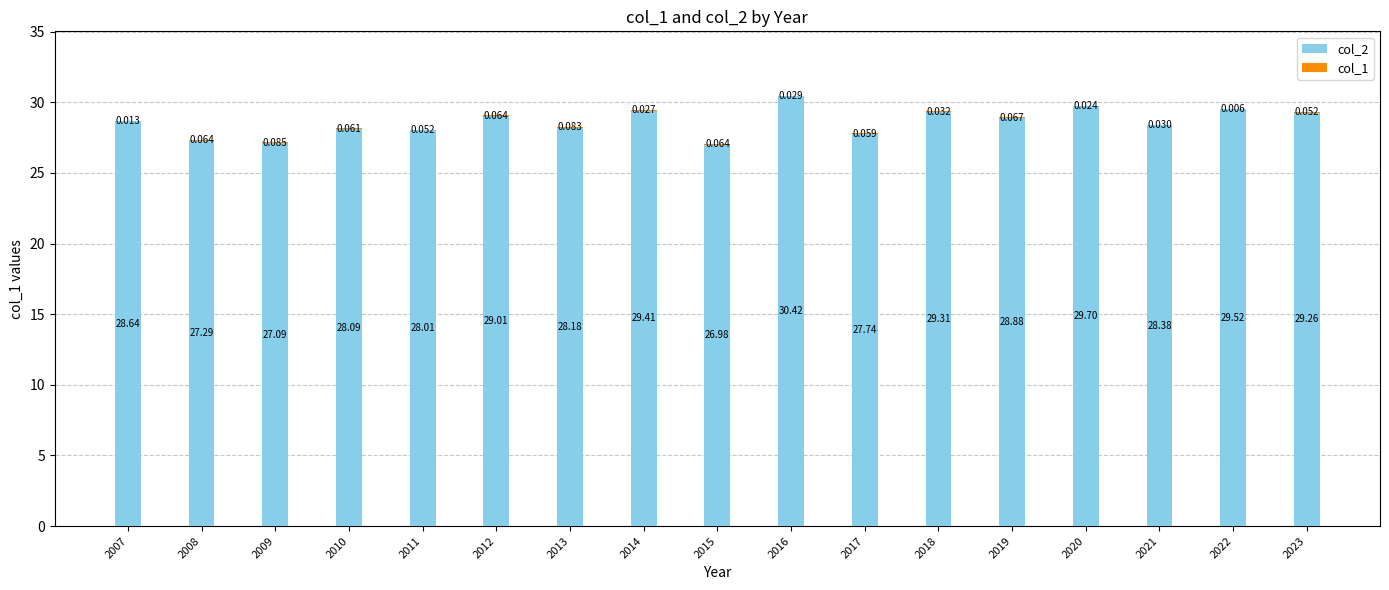

Are the bars horizontal?

No